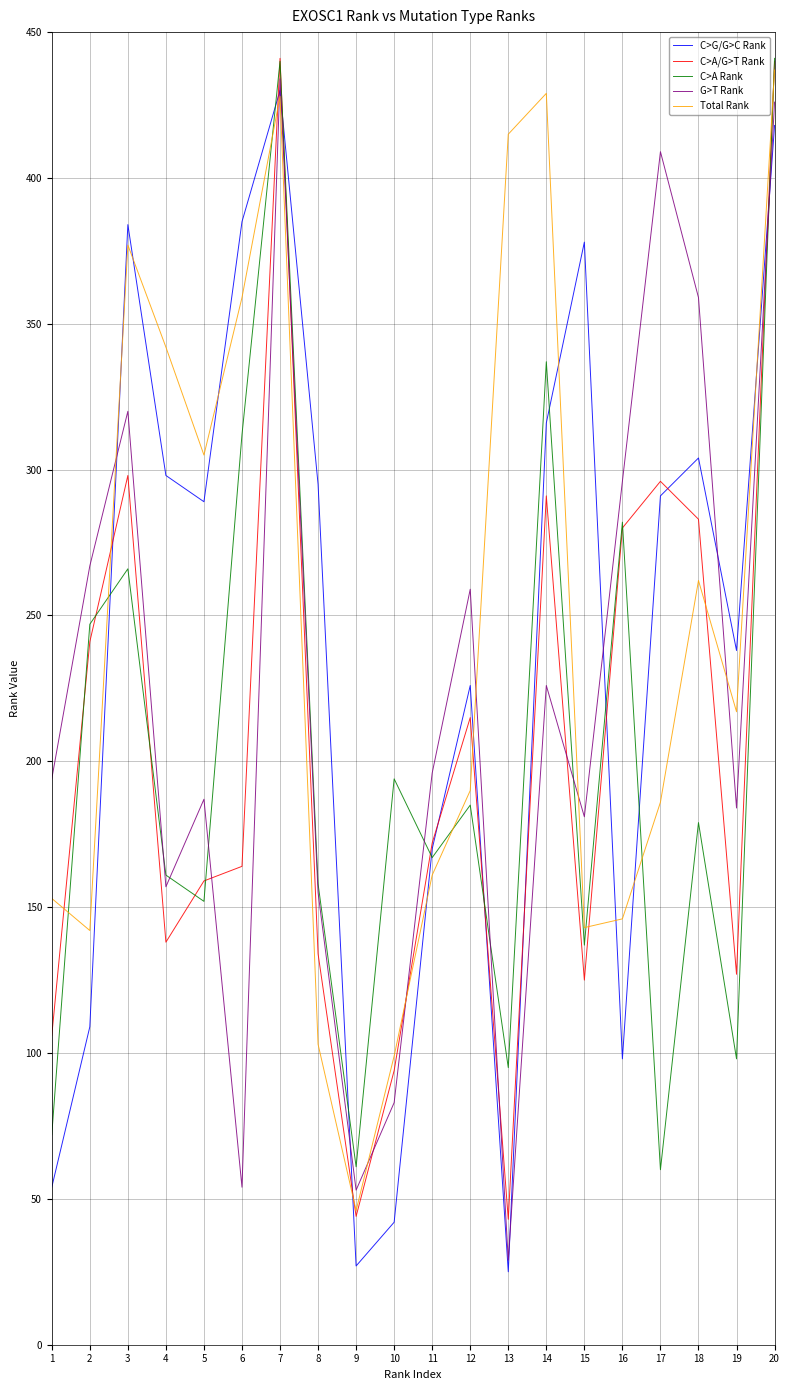

What is the sum of all C>A Rank values?

4044